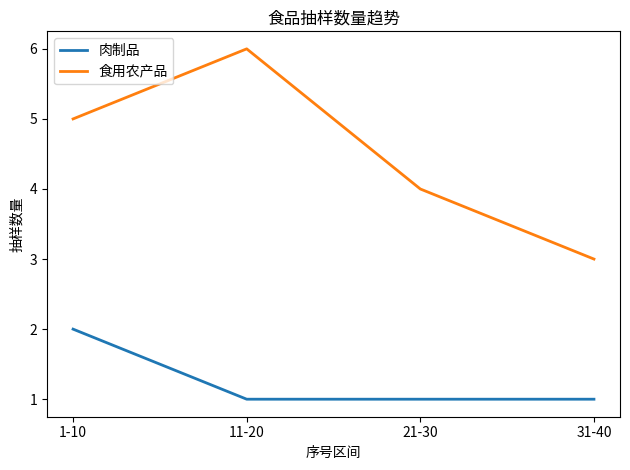

What value does the 肉制品 series have at 21-30?

1